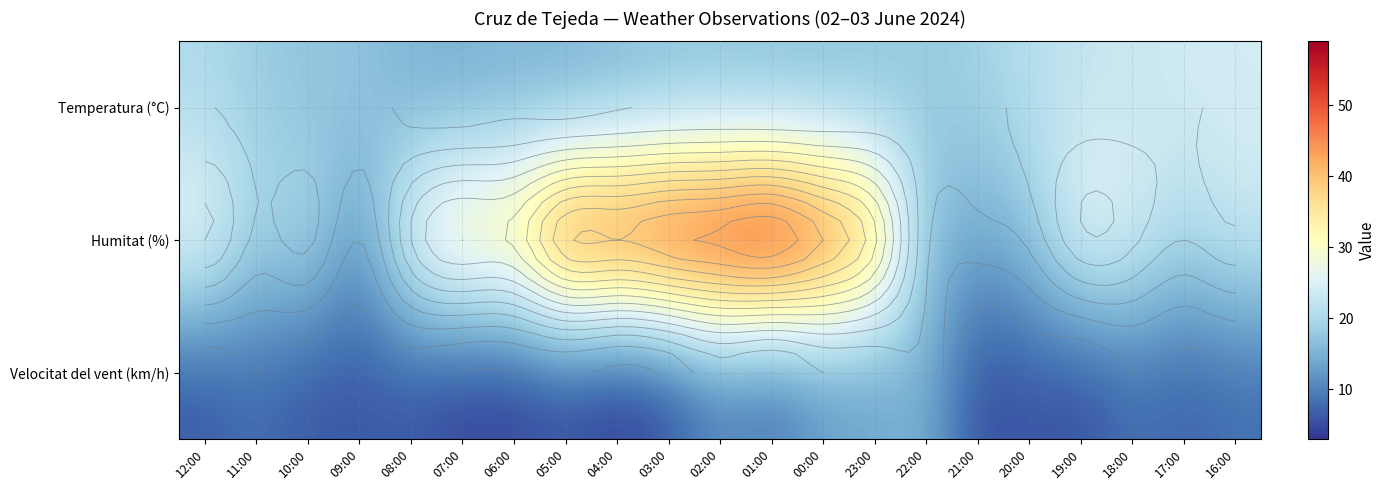

What is the difference between the Velocitat del vent (km/h) values at 10:00 and 02:00?

4.0